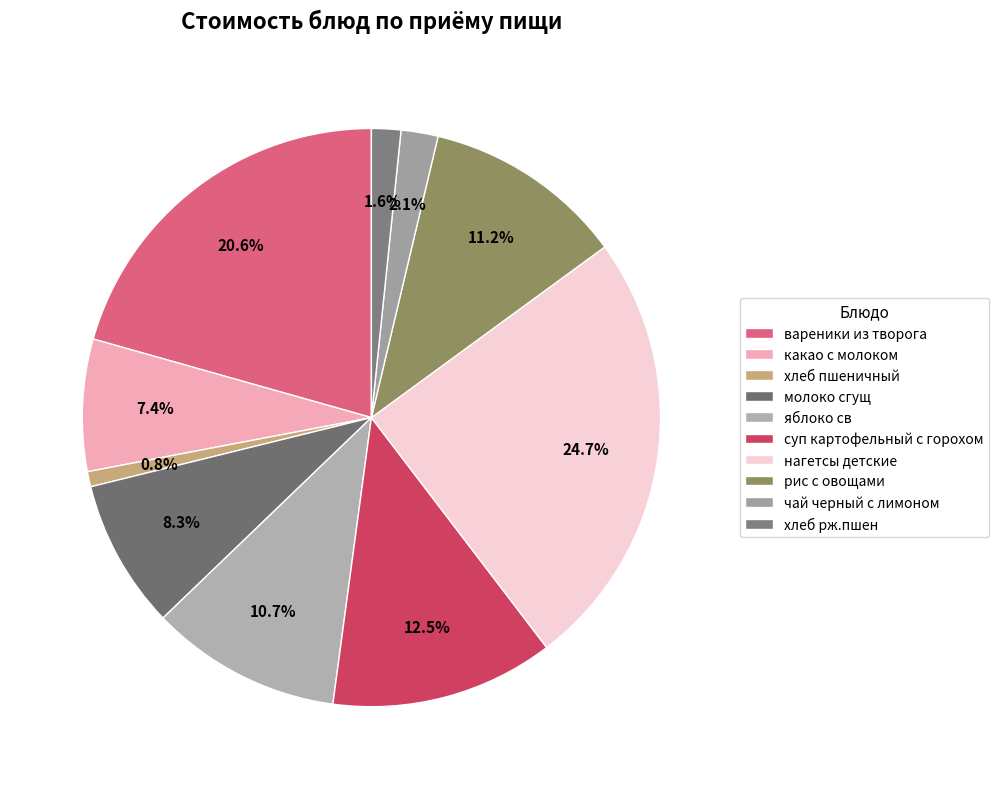

True or false: суп картофельный с горохом accounts for 20% of the total.

False